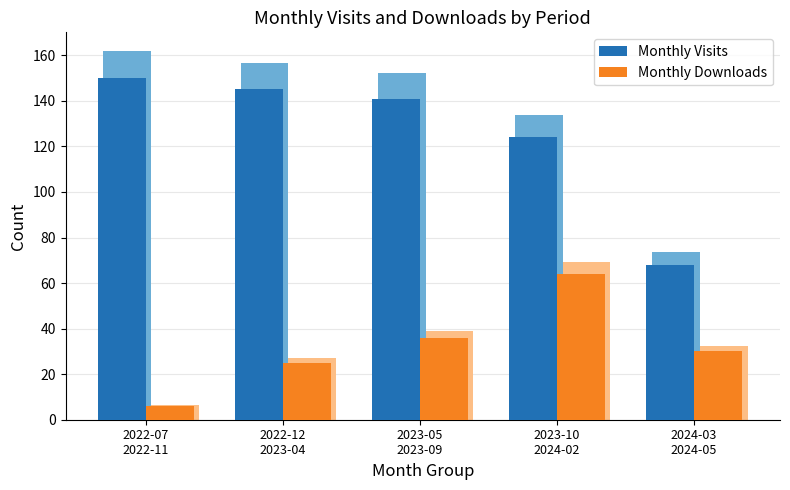

Reading left to right, what are all the values shown in this chart?

Monthly Visits: 150	145	141	124	68
Monthly Downloads: 6	25	36	64	30